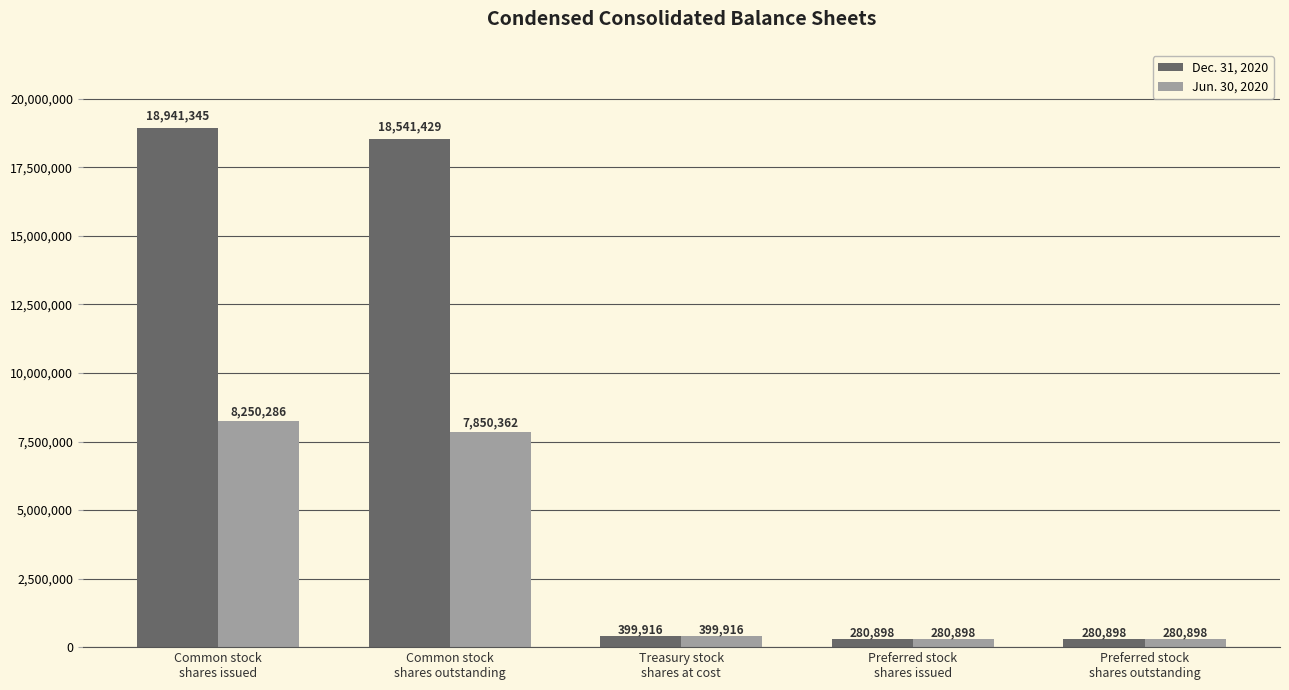

What is the label of the 2nd bar from the right?

Preferred stock
shares issued